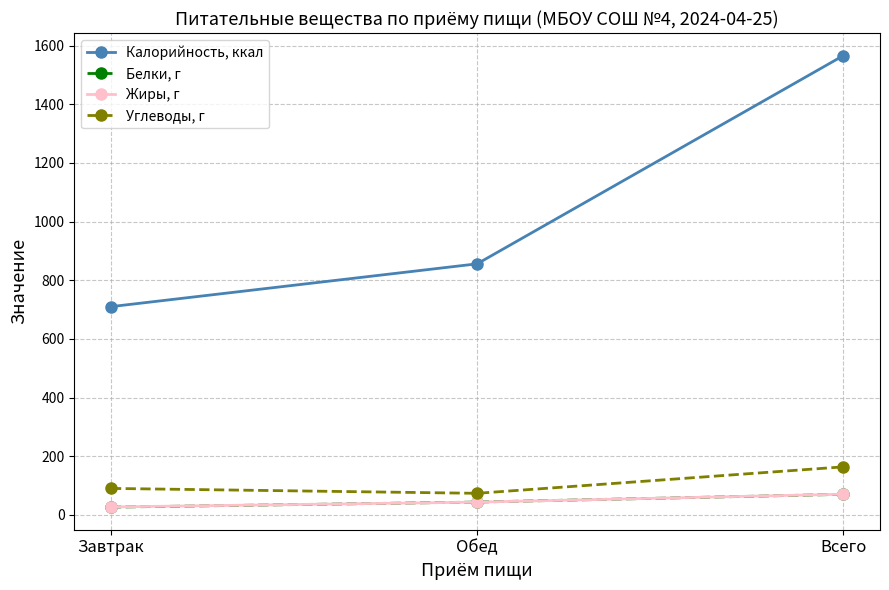

The value of Калорийность, ккал at Обед is 856.0. True or false?

True